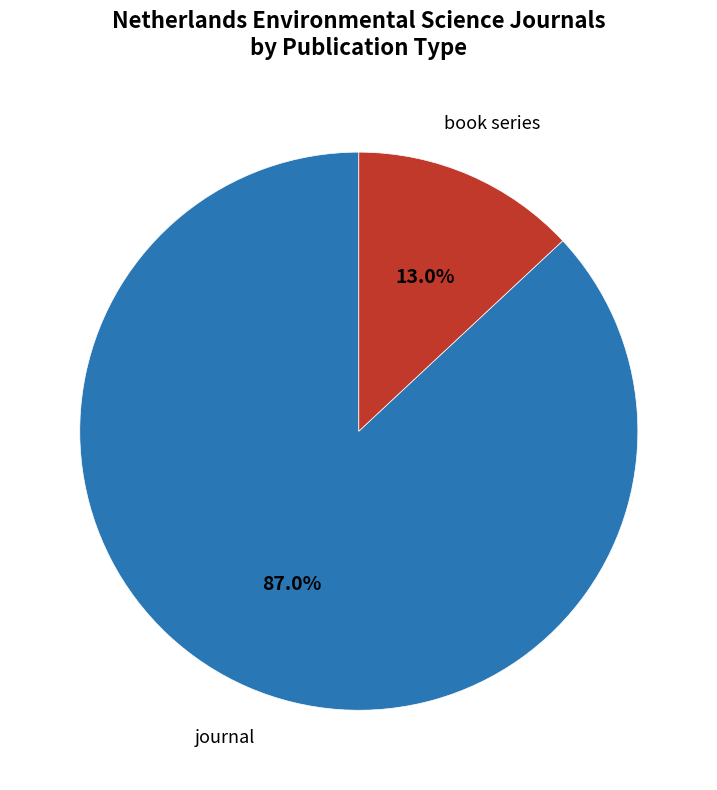

Is there any slice that represents more than half of the pie?

Yes